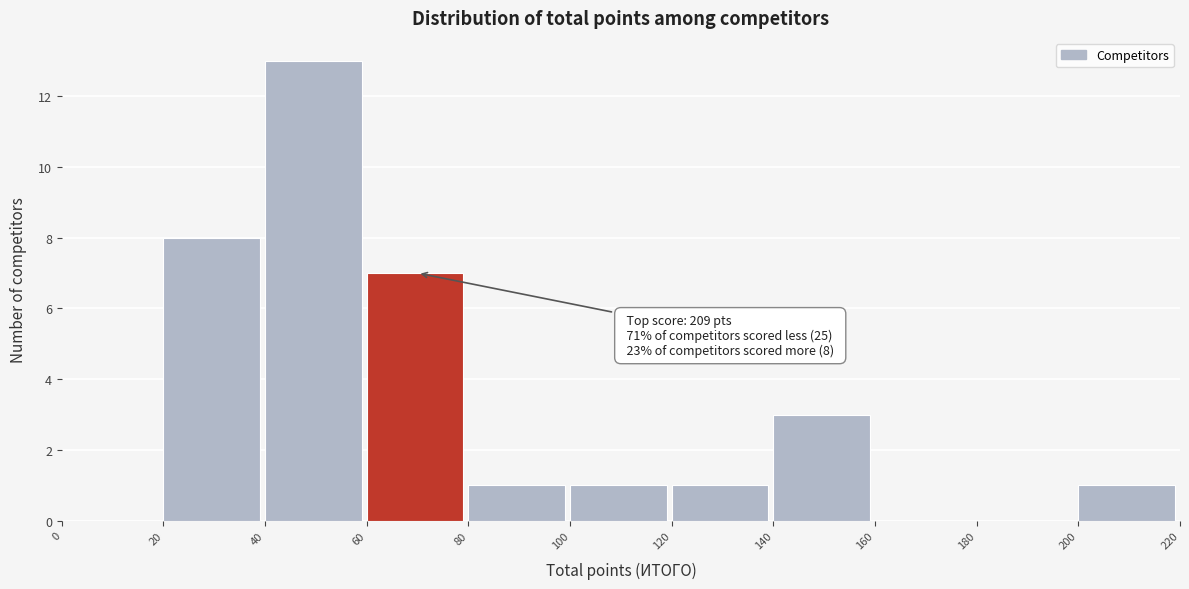

Which range on the x-axis has the tallest bar?

40 to 60